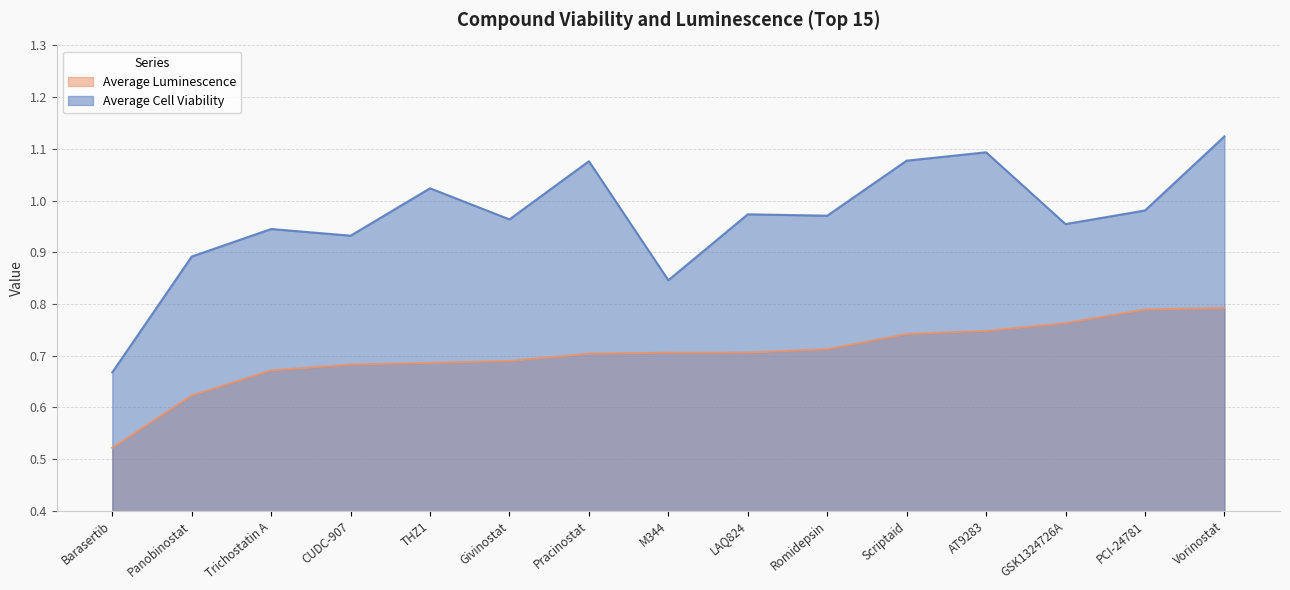

Between M344 and Vorinostat, which series saw the biggest shift?

Average Cell Viability